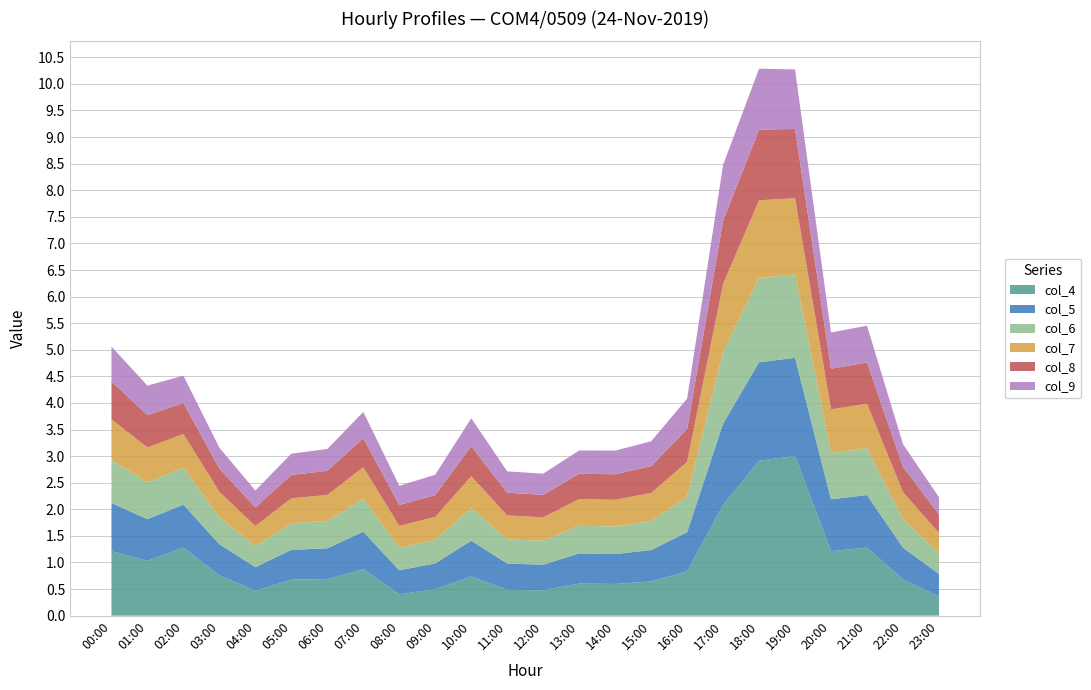

Reading left to right, what are all the values shown in this chart?

col_4: 1.2	1.0	1.3	0.8	0.5	0.7	0.7	0.9	0.4	0.5	0.7	0.5	0.5	0.6	0.6	0.6	0.8	2.1	2.9	3.0	1.2	1.3	0.7	0.4
col_5: 0.9	0.8	0.8	0.6	0.4	0.6	0.6	0.7	0.5	0.5	0.7	0.5	0.5	0.6	0.6	0.6	0.7	1.5	1.9	1.8	1.0	1.0	0.6	0.4
col_6: 0.8	0.7	0.7	0.5	0.4	0.5	0.5	0.6	0.4	0.4	0.6	0.5	0.4	0.5	0.5	0.5	0.7	1.4	1.6	1.6	0.9	0.9	0.5	0.4
col_7: 0.8	0.7	0.6	0.5	0.4	0.5	0.5	0.6	0.4	0.4	0.6	0.4	0.4	0.5	0.5	0.5	0.7	1.3	1.5	1.4	0.8	0.8	0.5	0.4
col_8: 0.7	0.6	0.6	0.4	0.4	0.4	0.5	0.5	0.4	0.4	0.6	0.4	0.4	0.5	0.5	0.5	0.6	1.2	1.3	1.3	0.8	0.8	0.5	0.4
col_9: 0.7	0.6	0.5	0.4	0.3	0.4	0.4	0.5	0.4	0.4	0.5	0.4	0.4	0.4	0.4	0.5	0.6	1.1	1.1	1.1	0.7	0.7	0.4	0.3